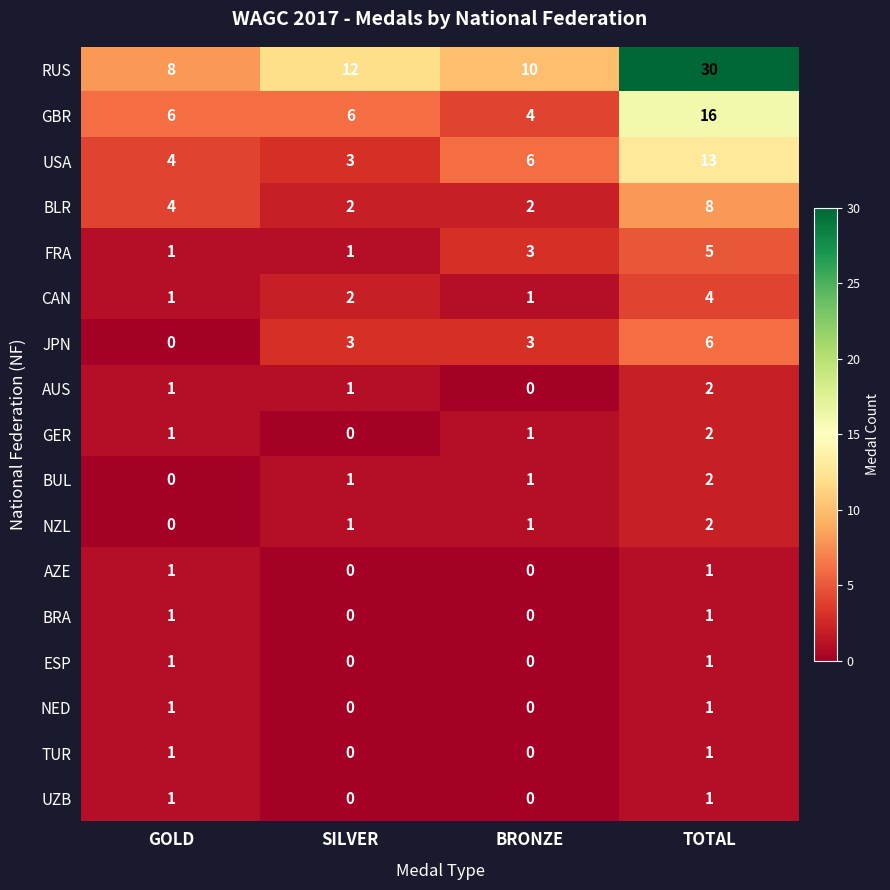

Count the number of data series in this chart.

17